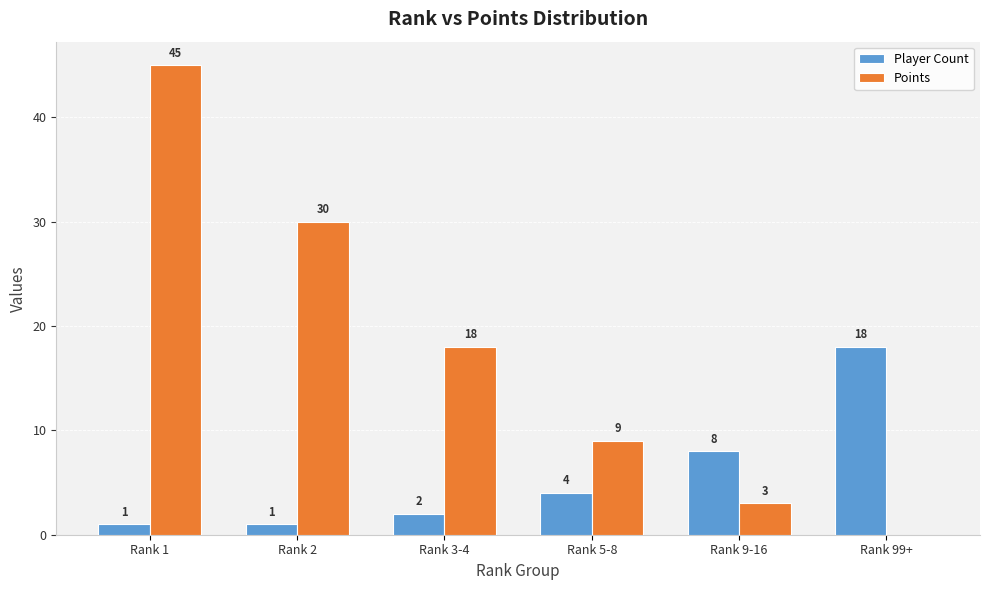

Count the number of categories in the chart.

6